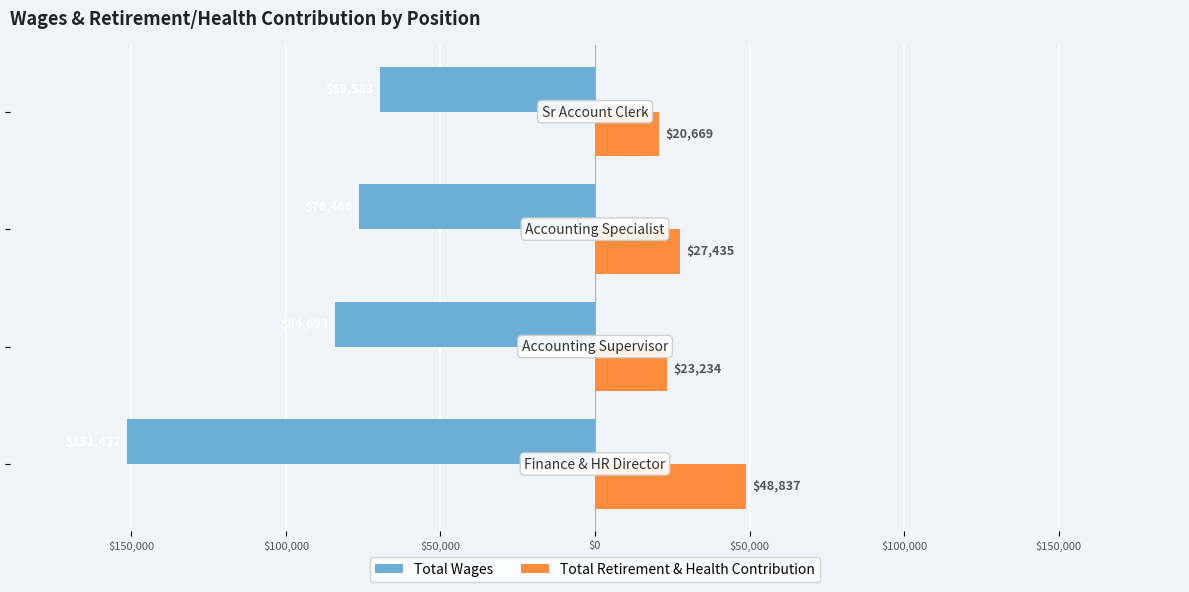

What are all the series names shown in the legend?

Total Wages, Total Retirement & Health Contribution